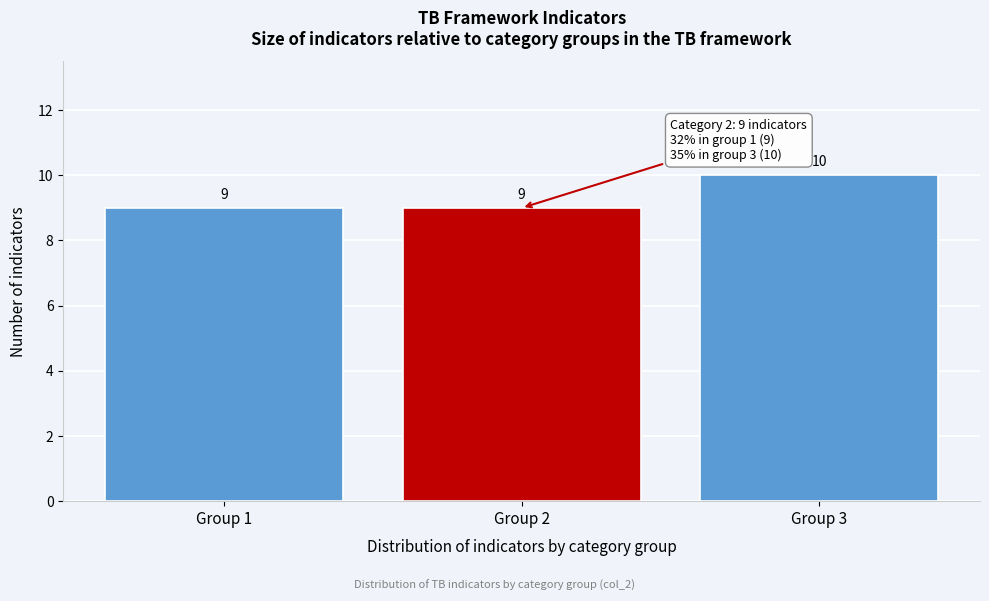

Reading left to right, list every bar in this chart as the range it spans on the x-axis followed by its height.

0.5 to 1.5: 9
1.5 to 2.5: 9
2.5 to 3.5: 10